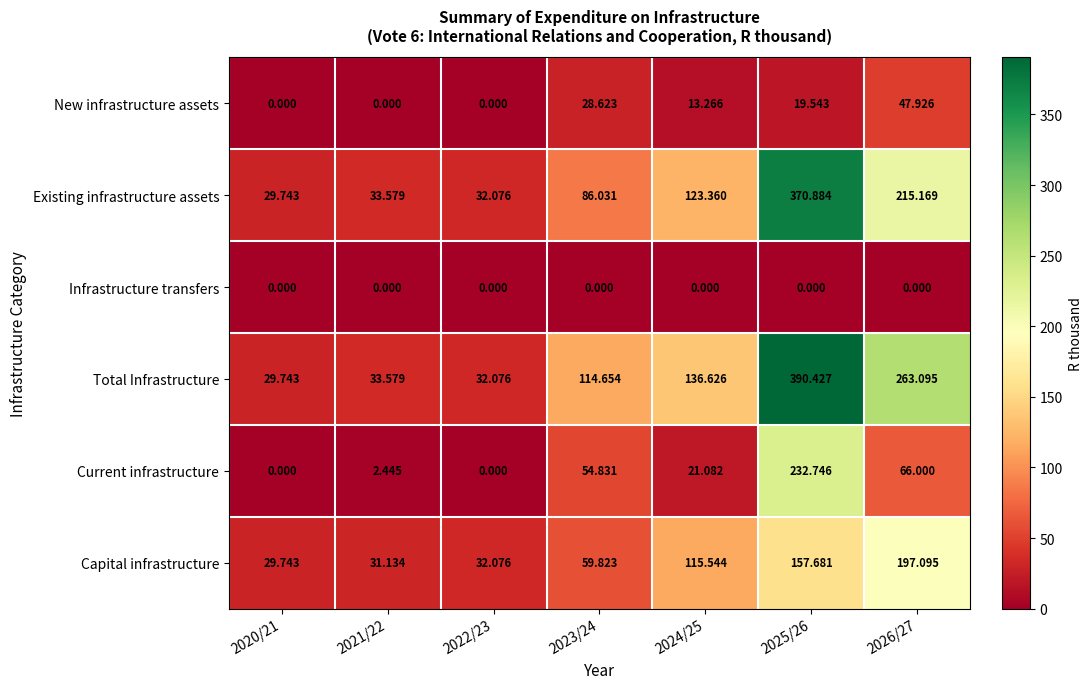

What is the difference between the highest and lowest values at 2024/25?

136.6